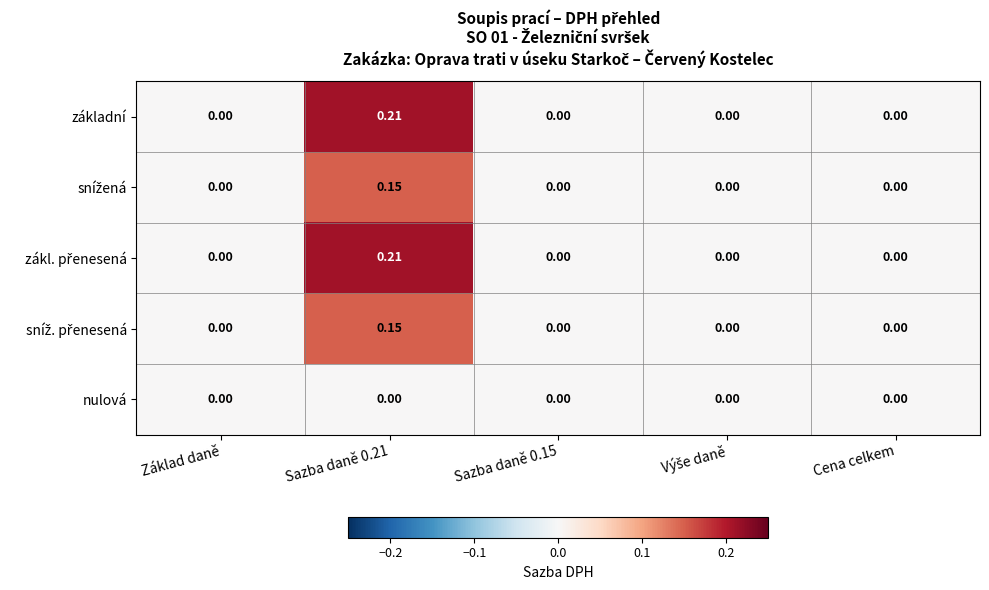

List the series in order of their peak value, lowest first.

nulová, snížená, sníž. přenesená, základní, zákl. přenesená